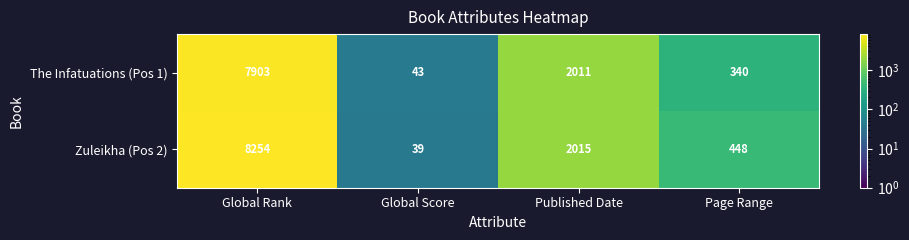

Rank the series at Global Rank from highest to lowest value.

Zuleikha (Pos 2), The Infatuations (Pos 1)